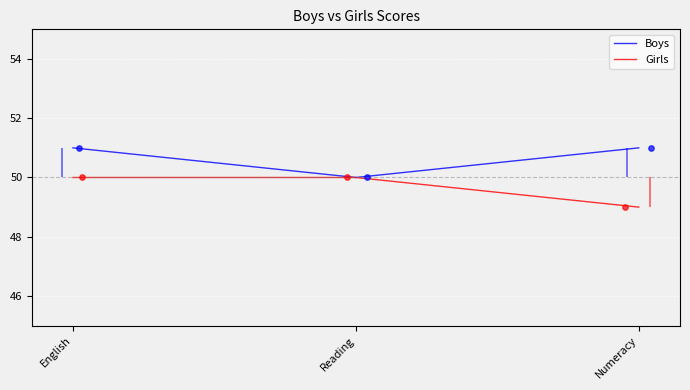

Which series has the largest total across all categories?

Boys